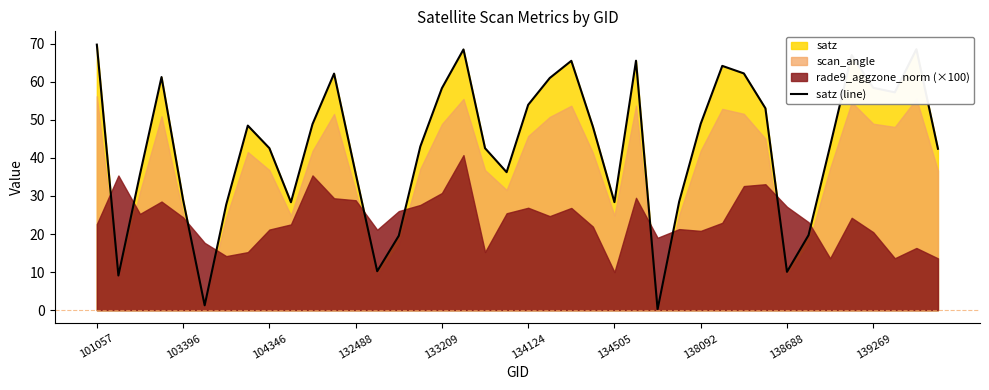

What is the highest value of the satz (line) series?

69.8